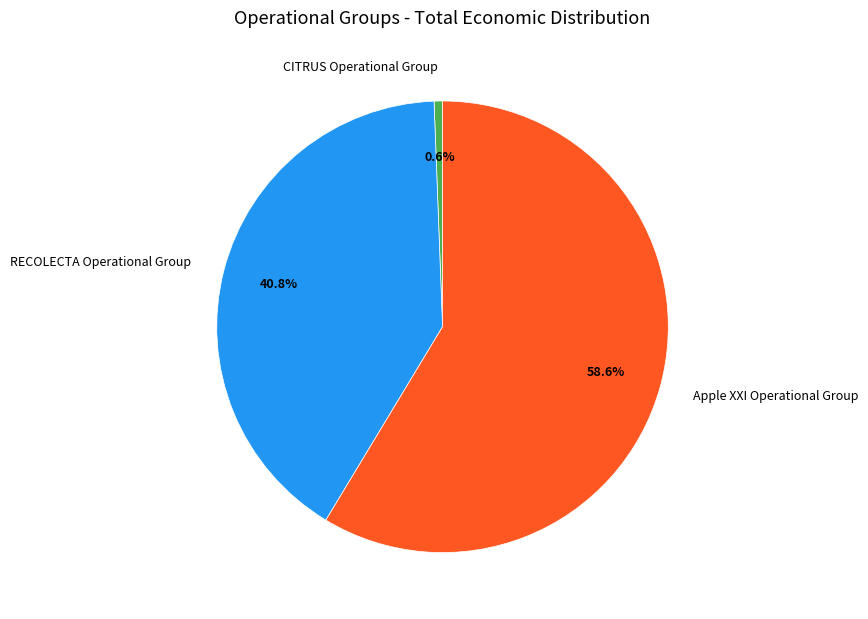

What is the total percentage of Apple XXI Operational Group and CITRUS Operational Group?

59.2%